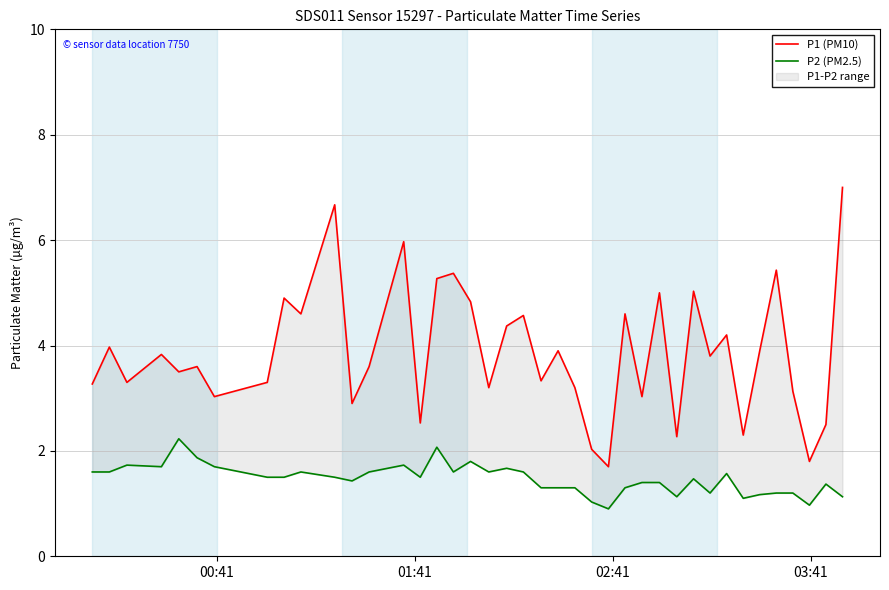

Count the number of data series in this chart.

2